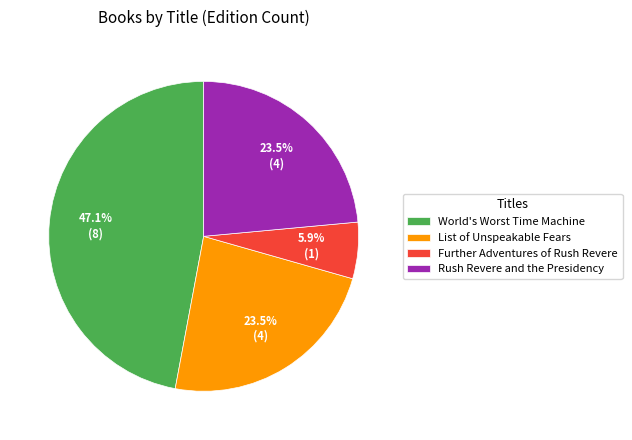

True or false: List of Unspeakable Fears accounts for 37% of the total.

False